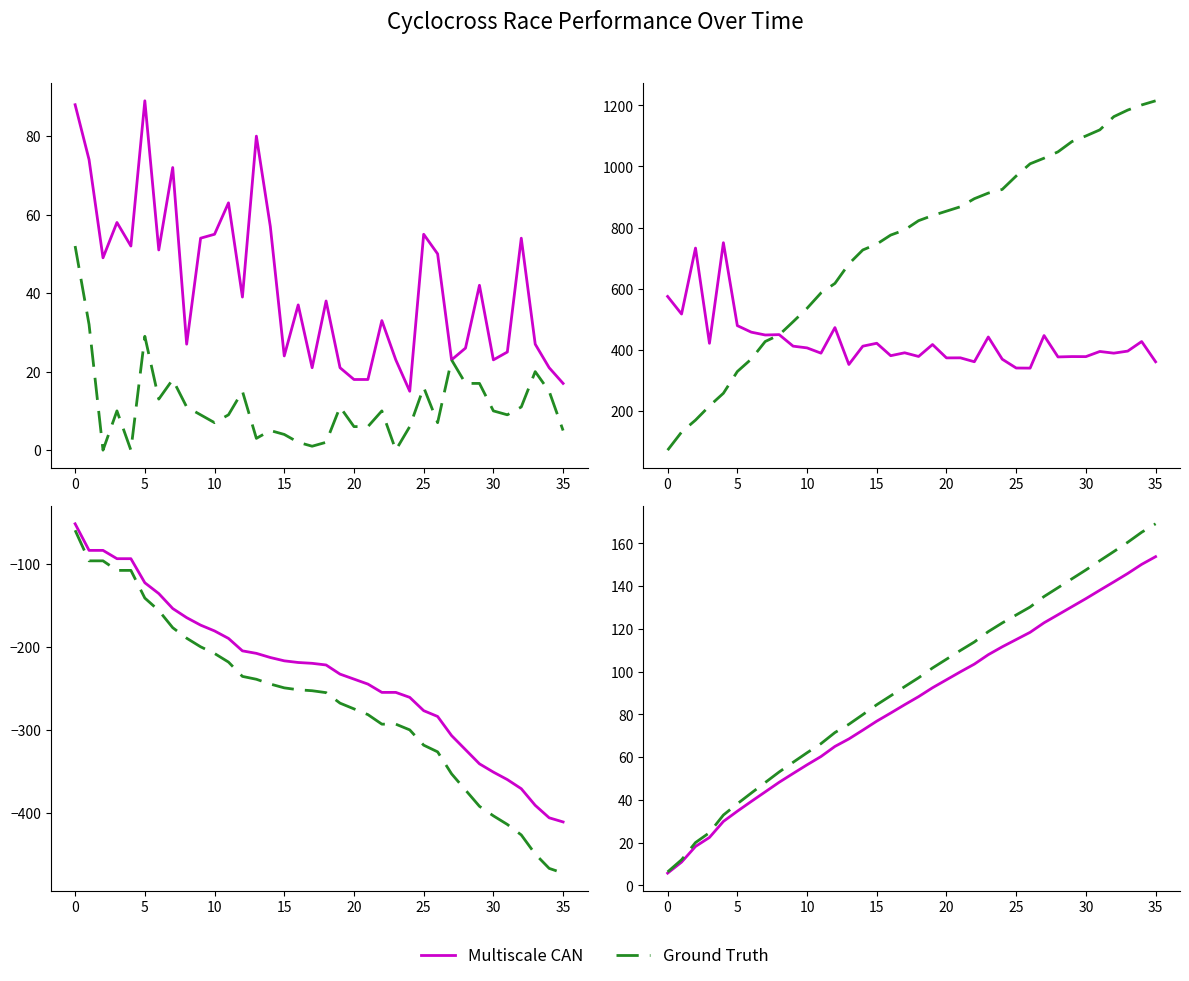

The value of Total Racers at 2021-10-24 is 8.6. True or false?

False